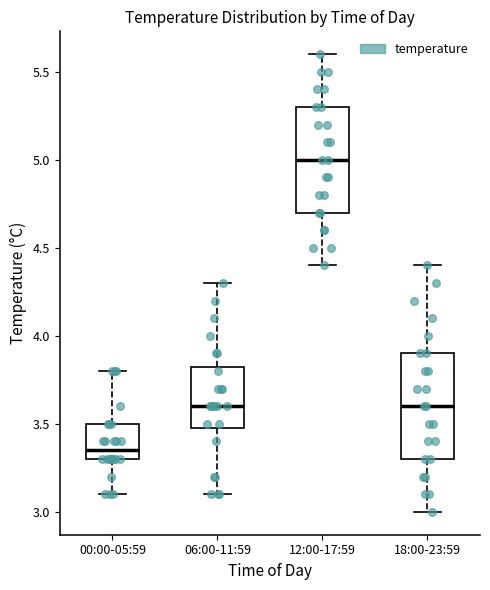

Which box's median line is the lowest?

00:00-05:59